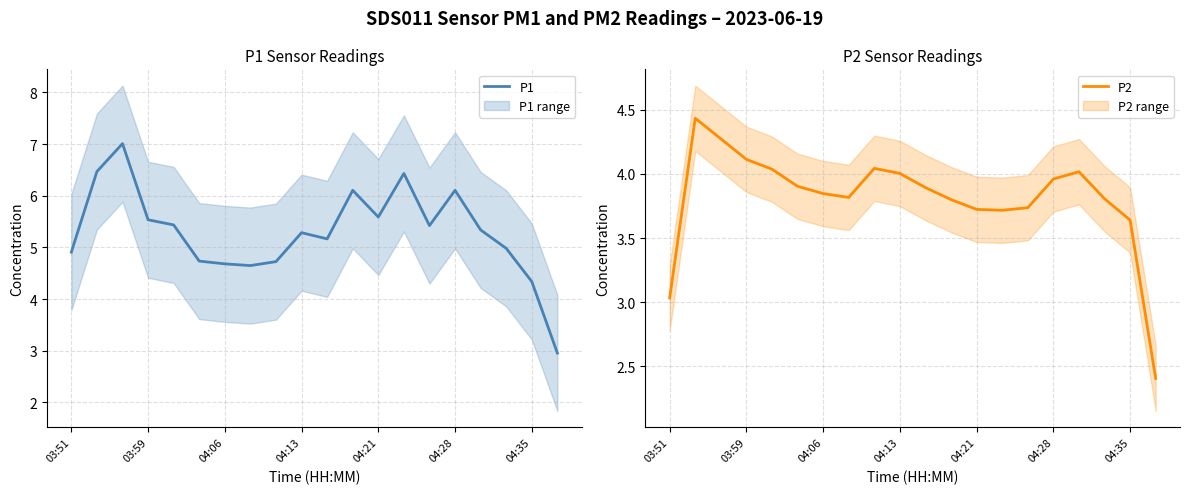

Where does the P2 series first go above 3?

03:51